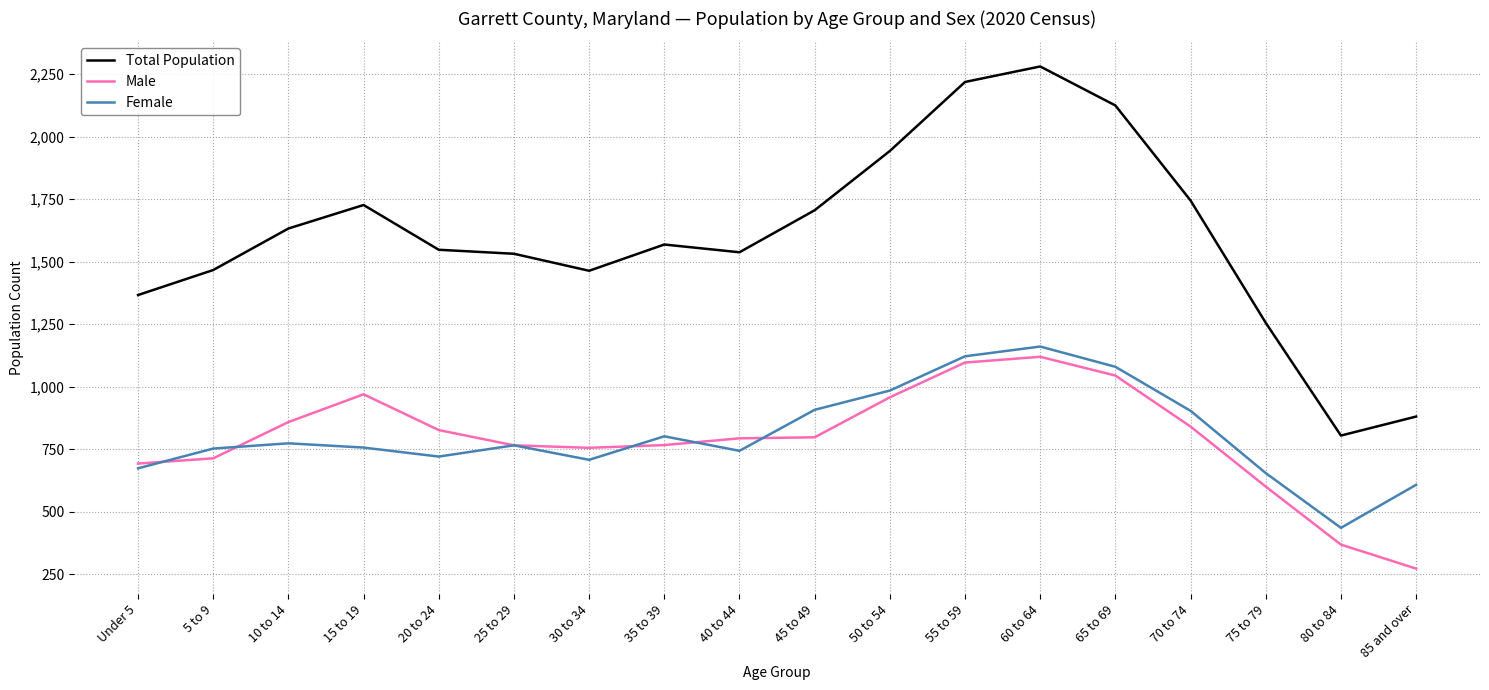

What is the smallest value displayed?

273